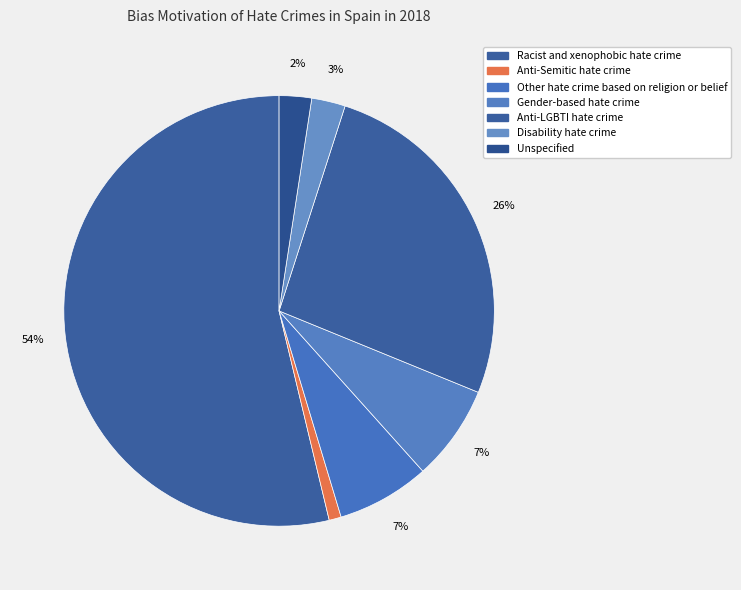

How many segments does this pie chart have?

7